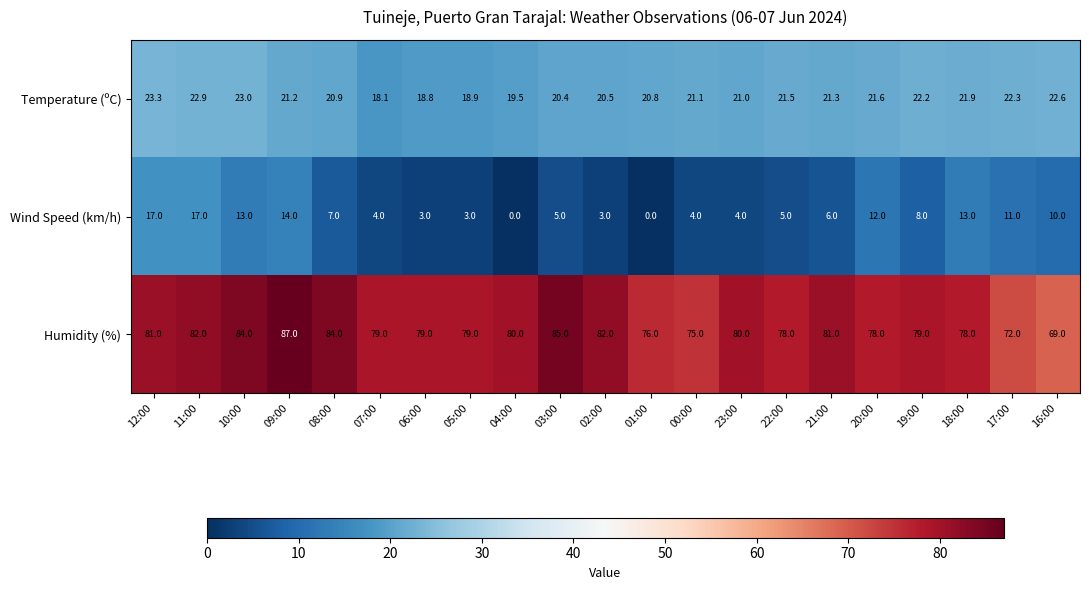

The Humidity (%) series shows 79.0 at 19:00. True or false?

True